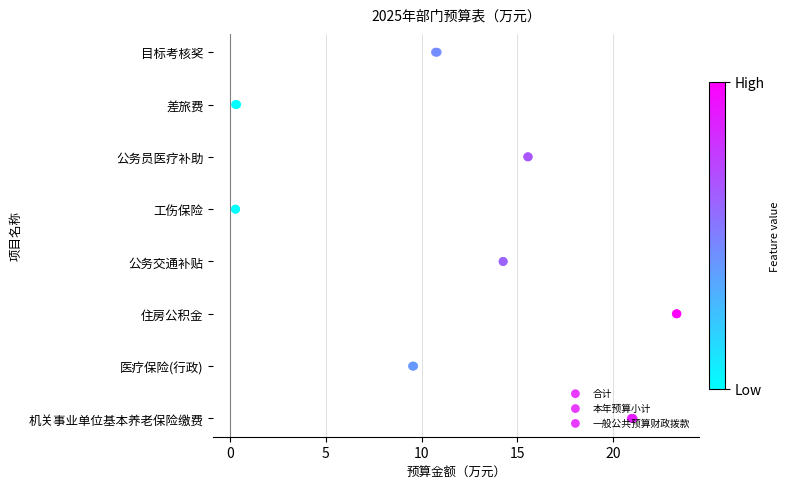

Which series has the widest spread of Y values?

合计